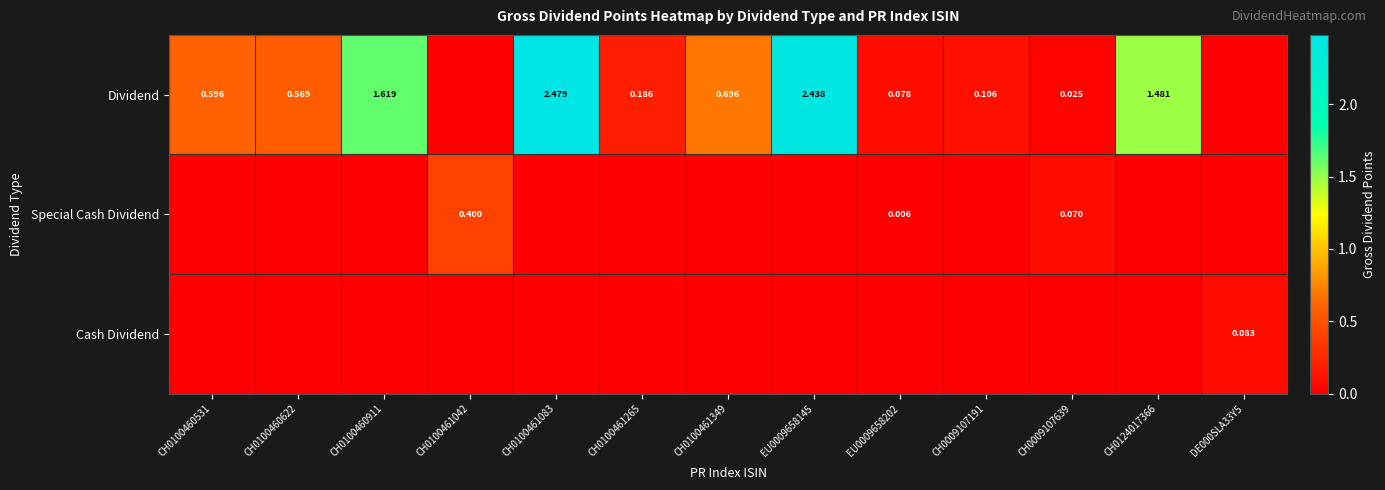

List the labels in order of Cash Dividend value, largest first.

DE000SLA33Y5, CH0100460531, CH0100460622, CH0100460911, CH0100461042, CH0100461083, CH0100461265, CH0100461349, EU0009658145, EU0009658202, CH0009107191, CH0009107639, CH0124017366